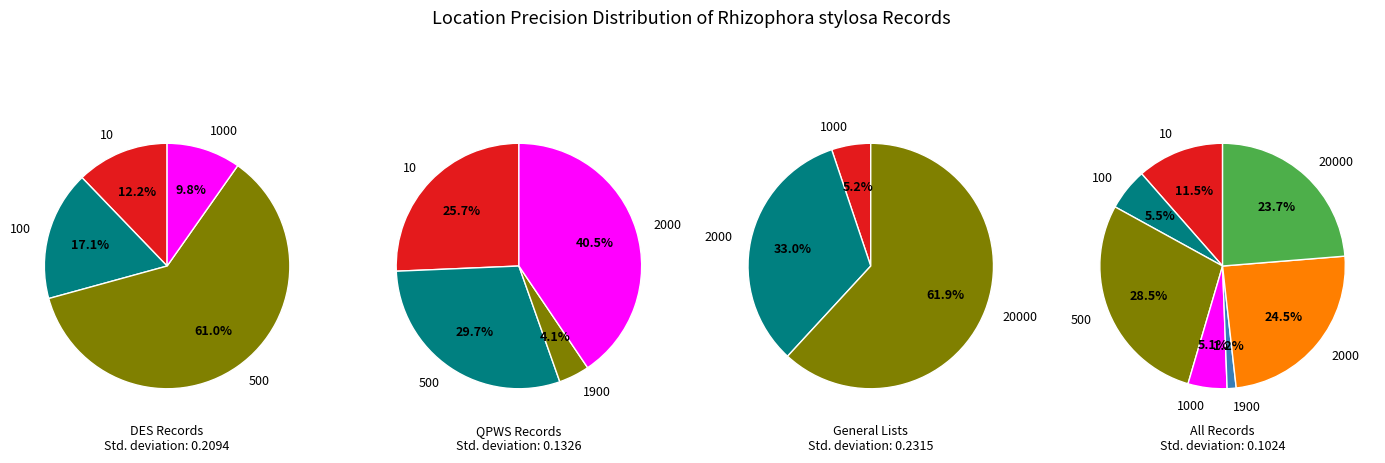

Is there a majority slice in this chart?

No